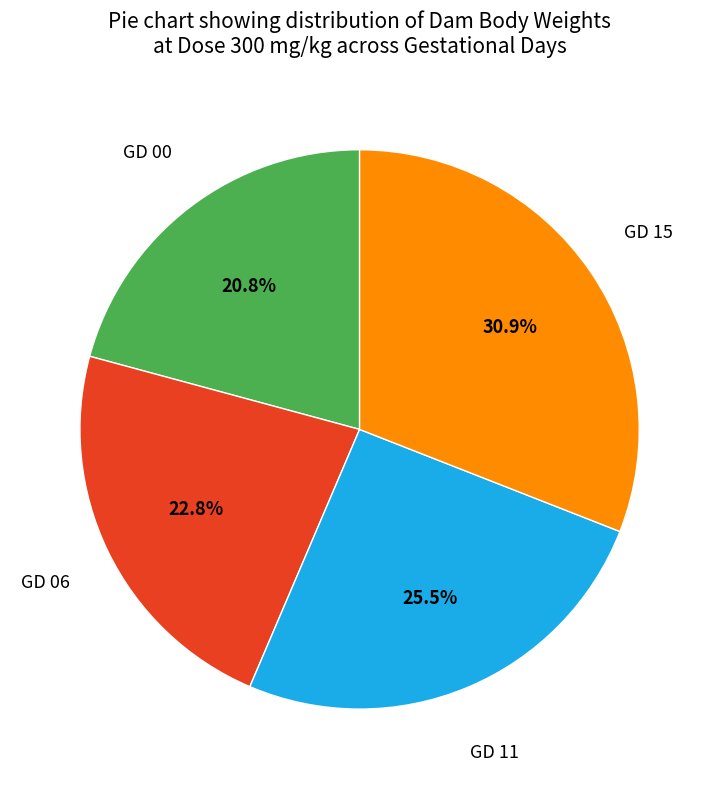

Does any single category account for the majority?

No